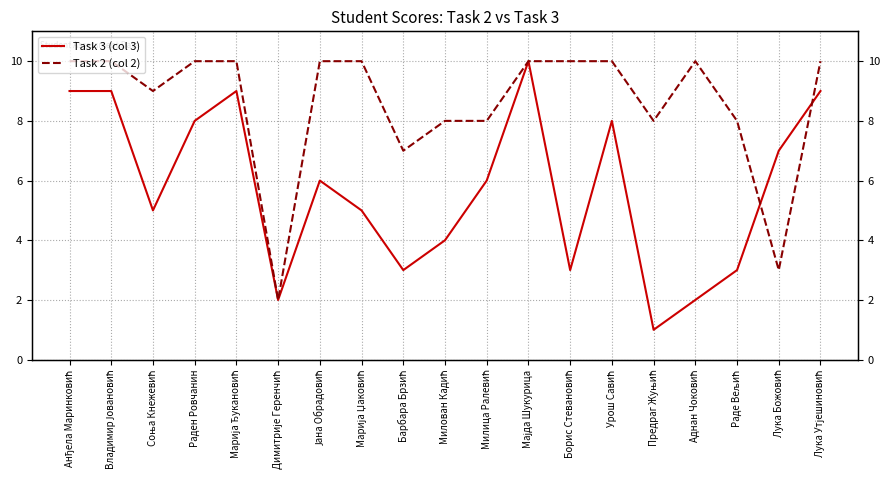

What is the difference between the second highest and second lowest values in the Task 2 (col 2) series?

7